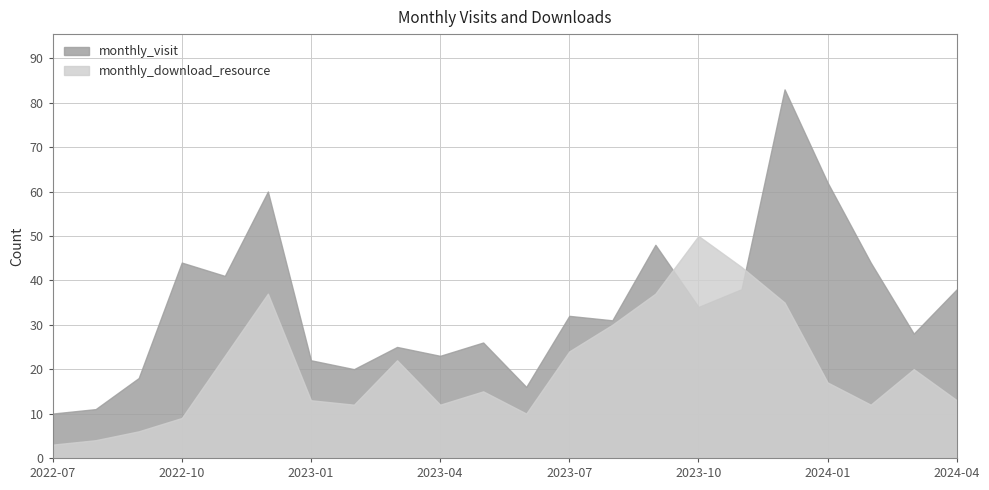

Reading left to right, list all the values displayed in this chart.

monthly_visit: 2022-07=10	2022-08=11	2022-09=18	2022-10=44	2022-11=41	2022-12=60	2023-01=22	2023-02=20	2023-03=25	2023-04=23	2023-05=26	2023-06=16	2023-07=32	2023-08=31	2023-09=48	2023-10=34	2023-11=38	2023-12=83	2024-01=62	2024-02=44	2024-03=28	2024-04=38
monthly_download_resource: 2022-07=3	2022-08=4	2022-09=6	2022-10=9	2022-11=23	2022-12=37	2023-01=13	2023-02=12	2023-03=22	2023-04=12	2023-05=15	2023-06=10	2023-07=24	2023-08=30	2023-09=37	2023-10=50	2023-11=43	2023-12=35	2024-01=17	2024-02=12	2024-03=20	2024-04=13